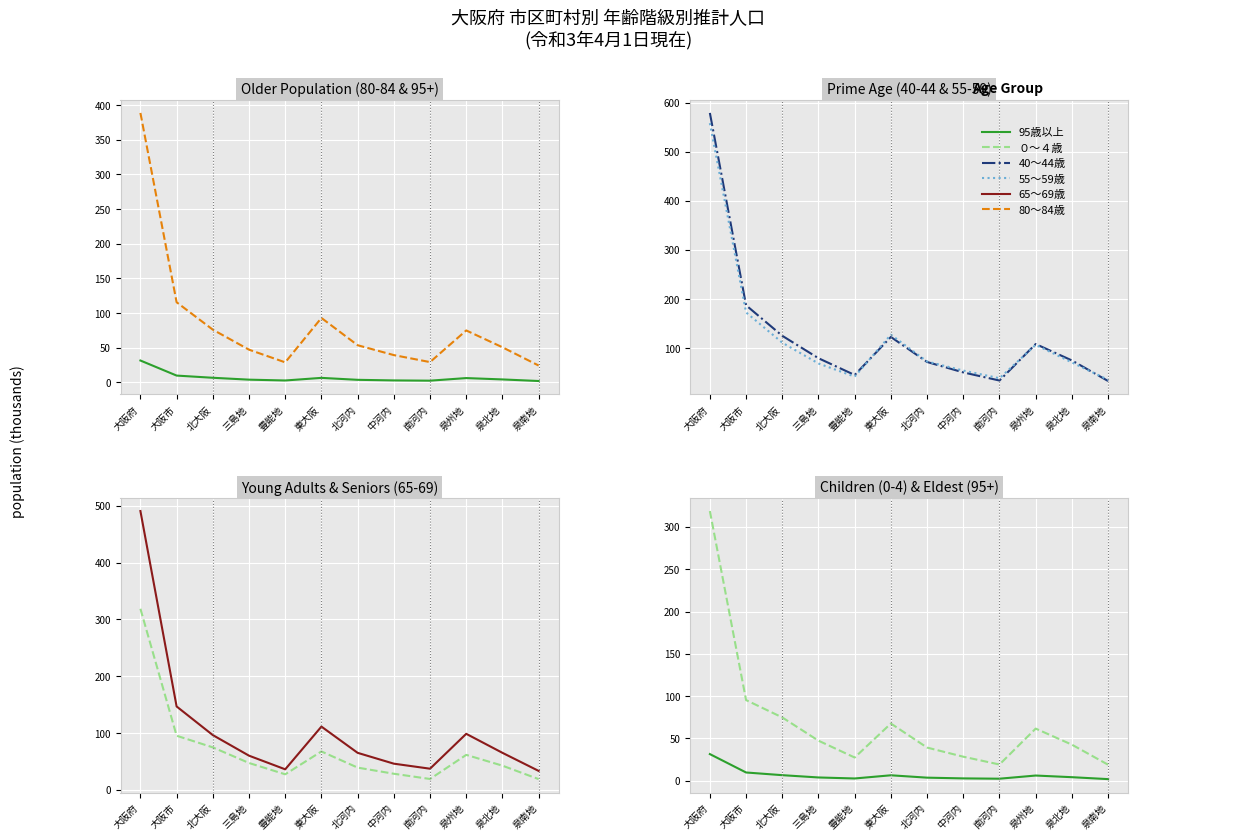

In 55～59歳, how many points are lower than both neighbors (excluding endpoints)?

2